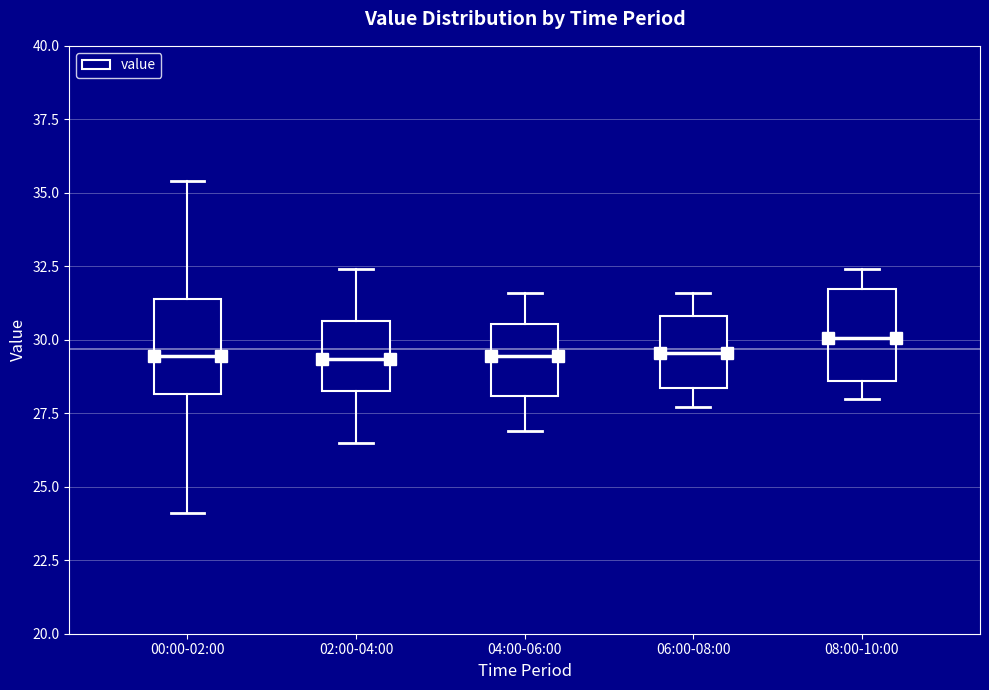

Reading left to right, read every box against the y-axis: the position of its median line, the range the box covers, and the ends of its whiskers. The values are not printed on the chart, so give them approximately, as read against the axis.

00:00-02:00: median 29.5, box 28.0 to 31.5, whiskers 24.0 to 35.5
02:00-04:00: median 29.5, box 28.5 to 30.5, whiskers 26.5 to 32.5
04:00-06:00: median 29.5, box 28.0 to 30.5, whiskers 27.0 to 31.5
06:00-08:00: median 29.5, box 28.5 to 31.0, whiskers 27.5 to 31.5
08:00-10:00: median 30.0, box 28.5 to 31.5, whiskers 28.0 to 32.5